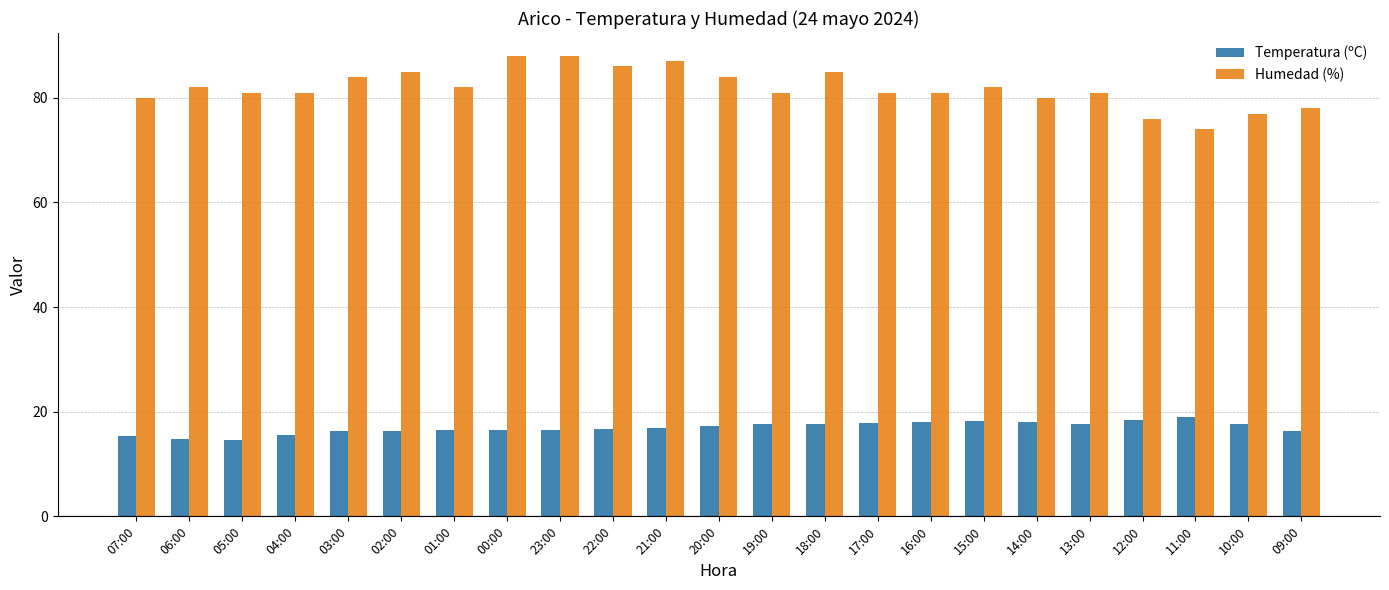

What is the sum of the Temperatura (ºC) values at 13:00 and 10:00?

35.3